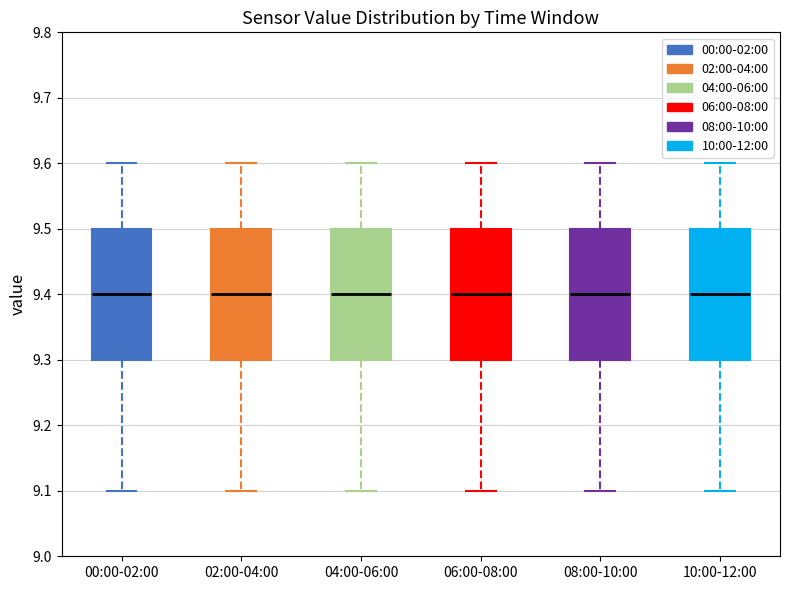

Reading left to right, read every box against the y-axis: the position of its median line, the range the box covers, and the ends of its whiskers. The values are not printed on the chart, so give them approximately, as read against the axis.

00:00-02:00: median 9.4, box 9.3 to 9.5, whiskers 9.1 to 9.6
02:00-04:00: median 9.4, box 9.3 to 9.5, whiskers 9.1 to 9.6
04:00-06:00: median 9.4, box 9.3 to 9.5, whiskers 9.1 to 9.6
06:00-08:00: median 9.4, box 9.3 to 9.5, whiskers 9.1 to 9.6
08:00-10:00: median 9.4, box 9.3 to 9.5, whiskers 9.1 to 9.6
10:00-12:00: median 9.4, box 9.3 to 9.5, whiskers 9.1 to 9.6